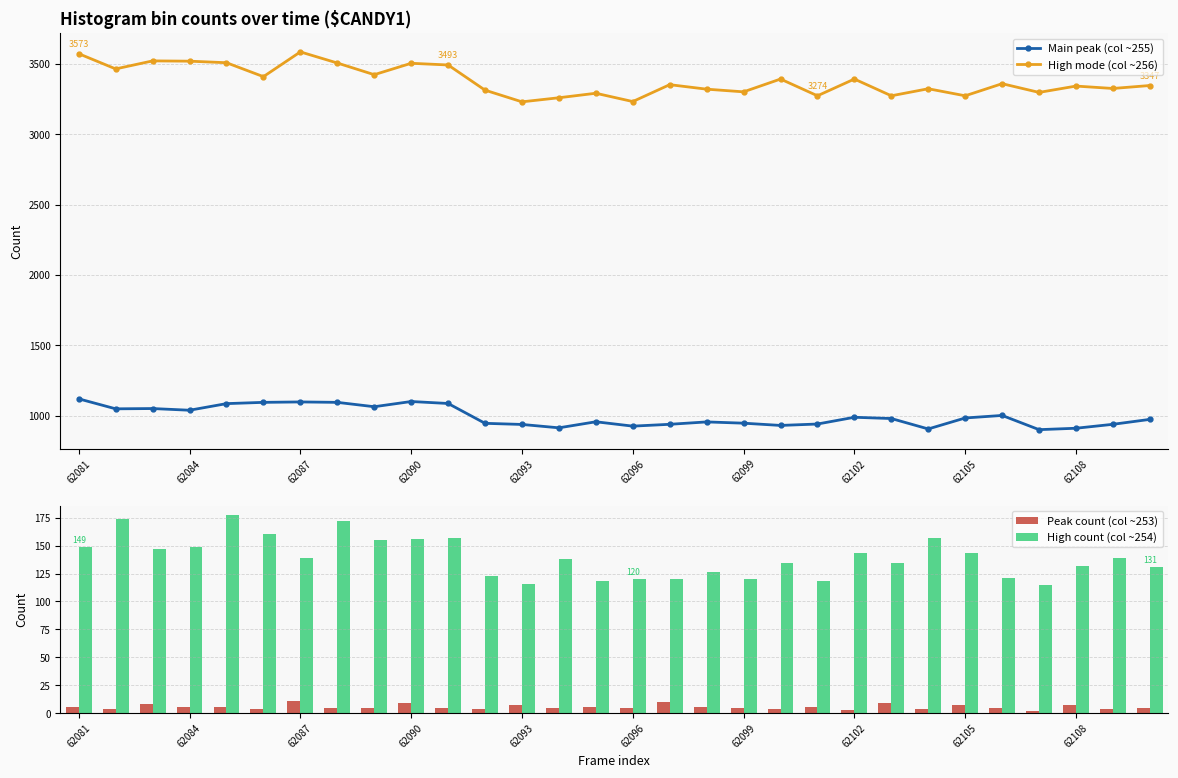

At how many categories does at least one series exceed 2648?

30